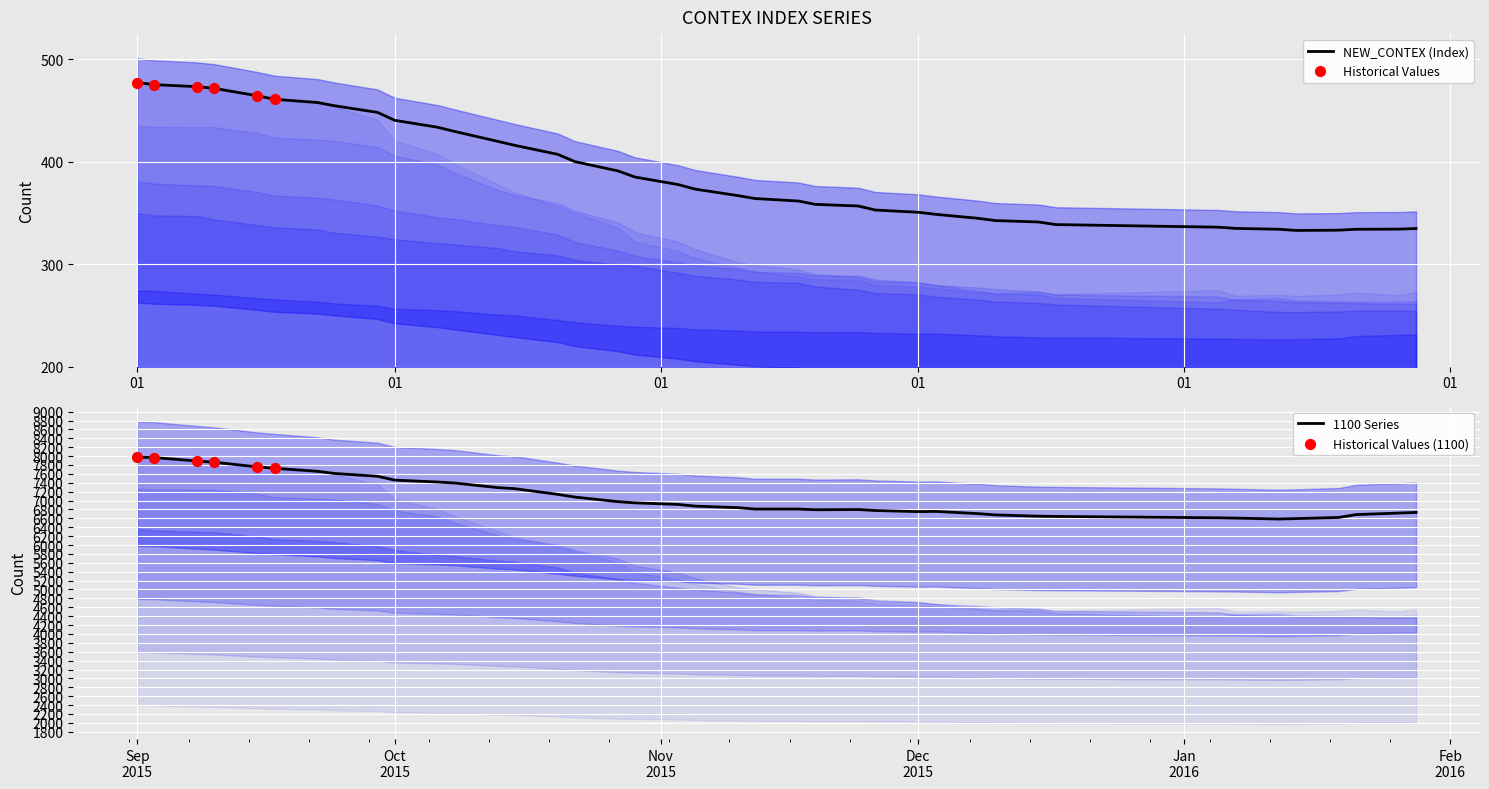

What is the lowest value of the 1100 Series series?

6585